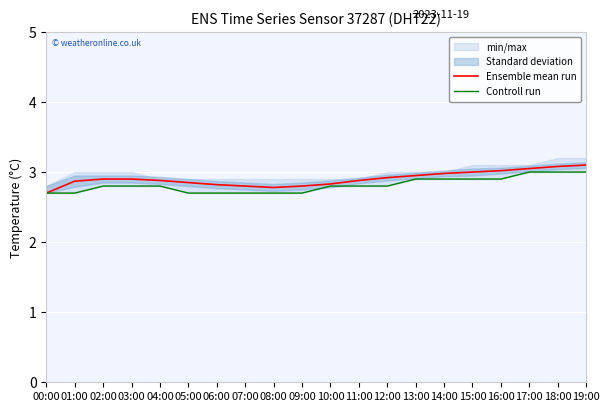

Reading left to right, what are all the values shown in this chart?

Ensemble mean run: 00:00=2.7	01:00=2.9	02:00=2.9	03:00=2.9	04:00=2.9	05:00=2.9	06:00=2.8	07:00=2.8	08:00=2.8	09:00=2.8	10:00=2.8	11:00=2.9	12:00=2.9	13:00=3.0	14:00=3.0	15:00=3.0	16:00=3.0	17:00=3.0	18:00=3.1	19:00=3.1
Controll run: 00:00=2.7	01:00=2.7	02:00=2.8	03:00=2.8	04:00=2.8	05:00=2.7	06:00=2.7	07:00=2.7	08:00=2.7	09:00=2.7	10:00=2.8	11:00=2.8	12:00=2.8	13:00=2.9	14:00=2.9	15:00=2.9	16:00=2.9	17:00=3.0	18:00=3.0	19:00=3.0